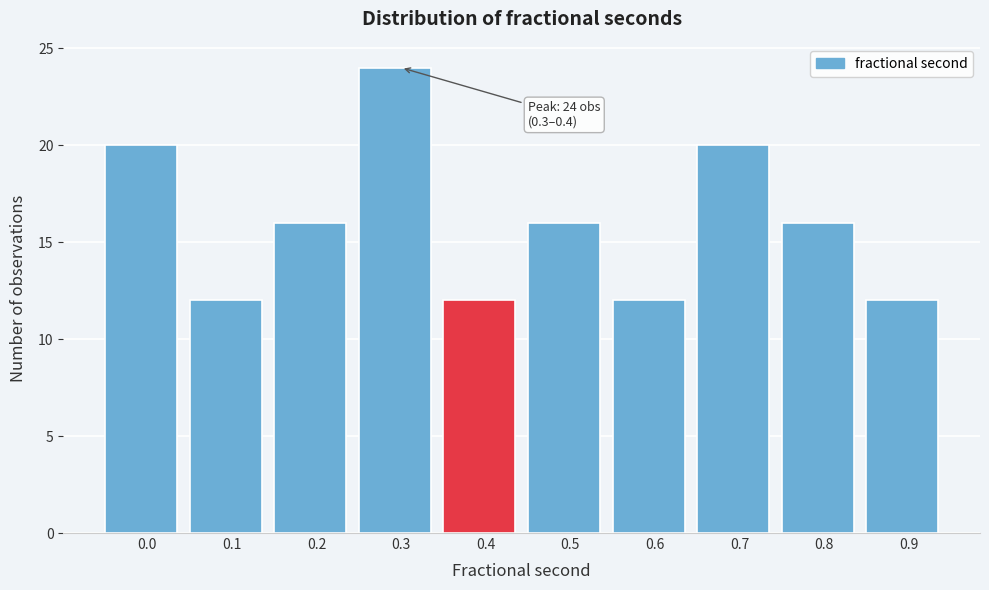

Reading left to right, transcribe all the data shown in this chart.

20	12	16	24	12	16	12	20	16	12